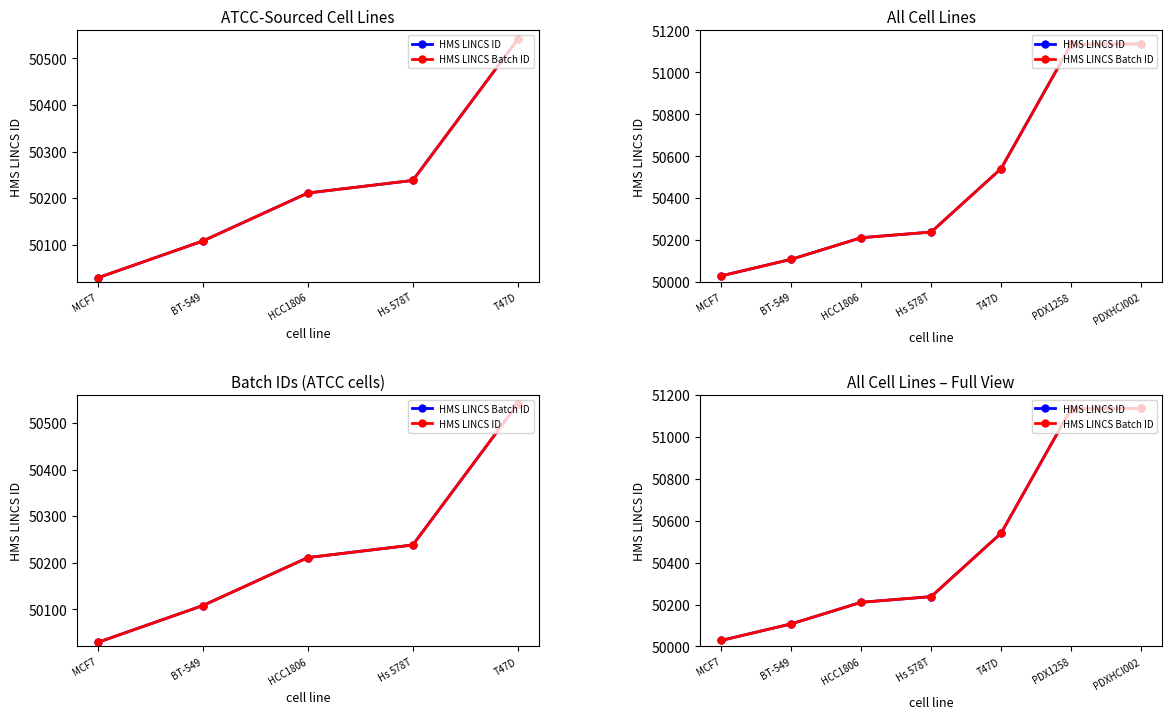

Is the value of HMS LINCS Batch ID at BT-549 greater than the value of HMS LINCS ID at BT-549?

No